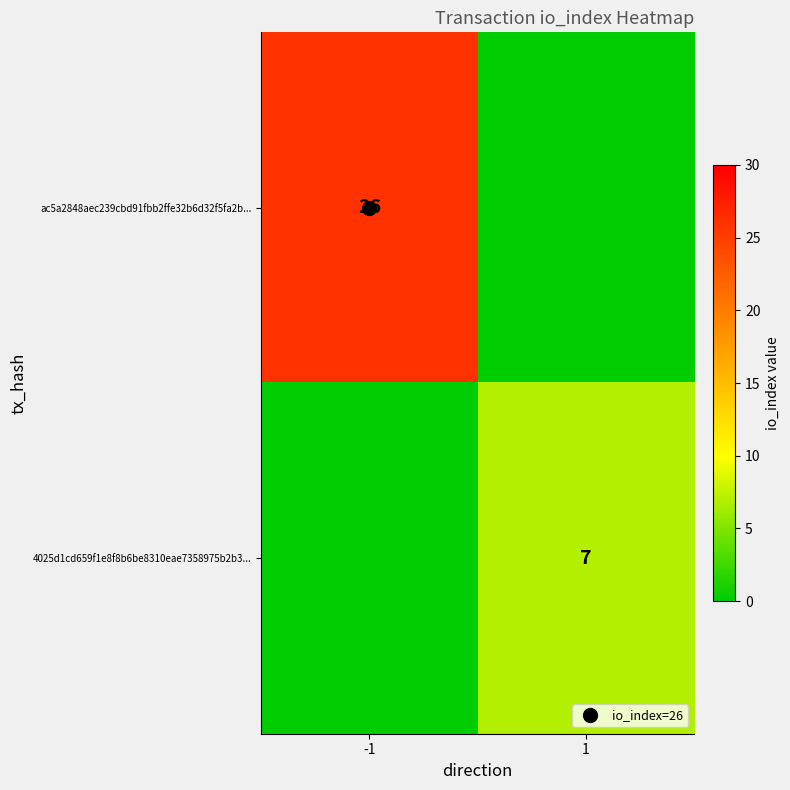

Rank the series by their maximum value, from lowest to highest.

4025d1cd659f1e8f8b6be8310eae7358975b2b3..., ac5a2848aec239cbd91fbb2ffe32b6d32f5fa2b...